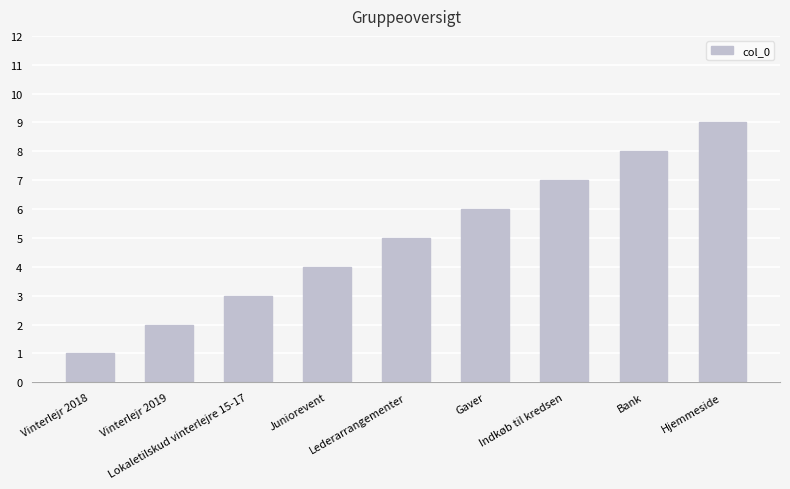

What is the difference between the values at Gaver and Vinterlejr 2019?

4